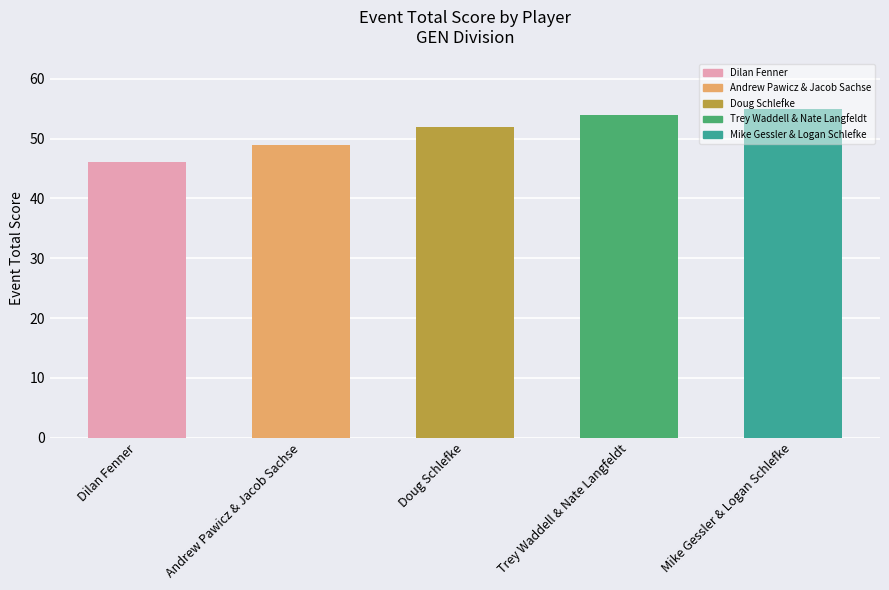

List the labels in order of value, smallest first.

Dilan Fenner, Andrew Pawicz & Jacob Sachse, Doug Schlefke, Trey Waddell & Nate Langfeldt, Mike Gessler & Logan Schlefke